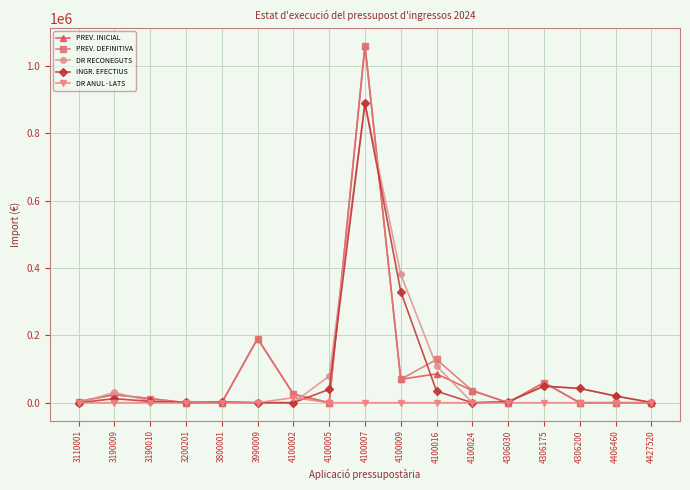

Where is INGR. EFECTIUS nearest to the value 444501?

4100009